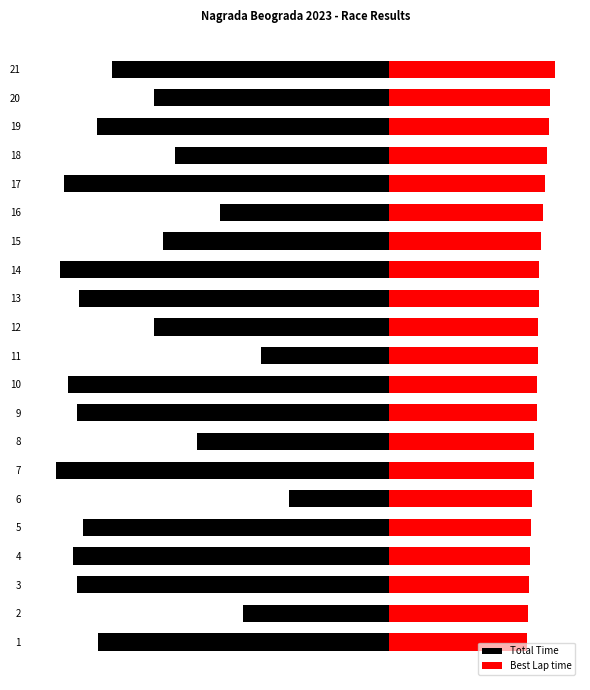

List the series in order of their peak value, highest first.

Best Lap time, Total Time